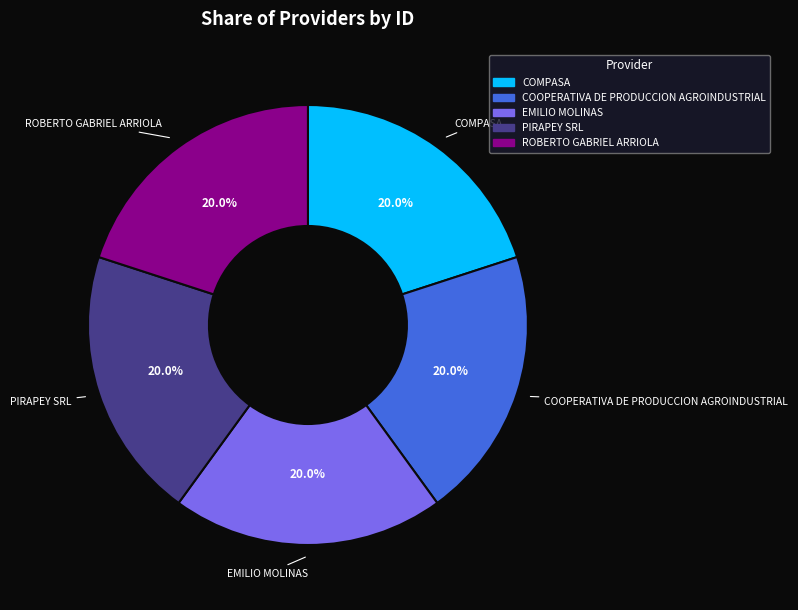

Is there any slice that represents more than half of the pie?

No